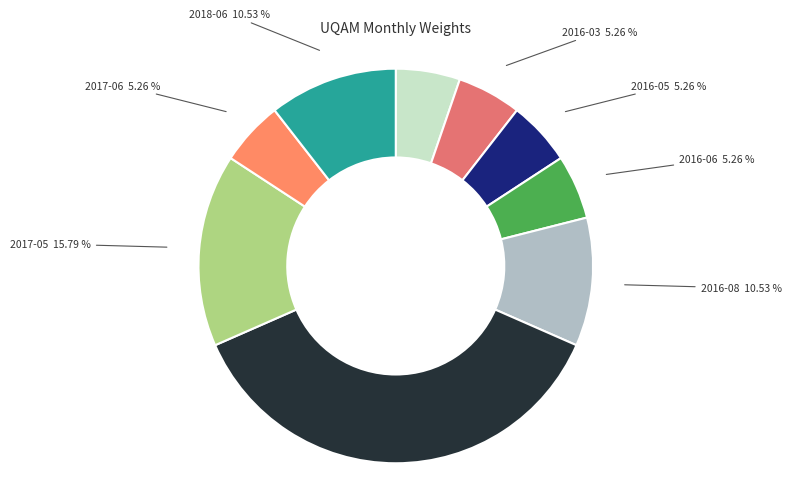

How many slices are in this pie chart?

9